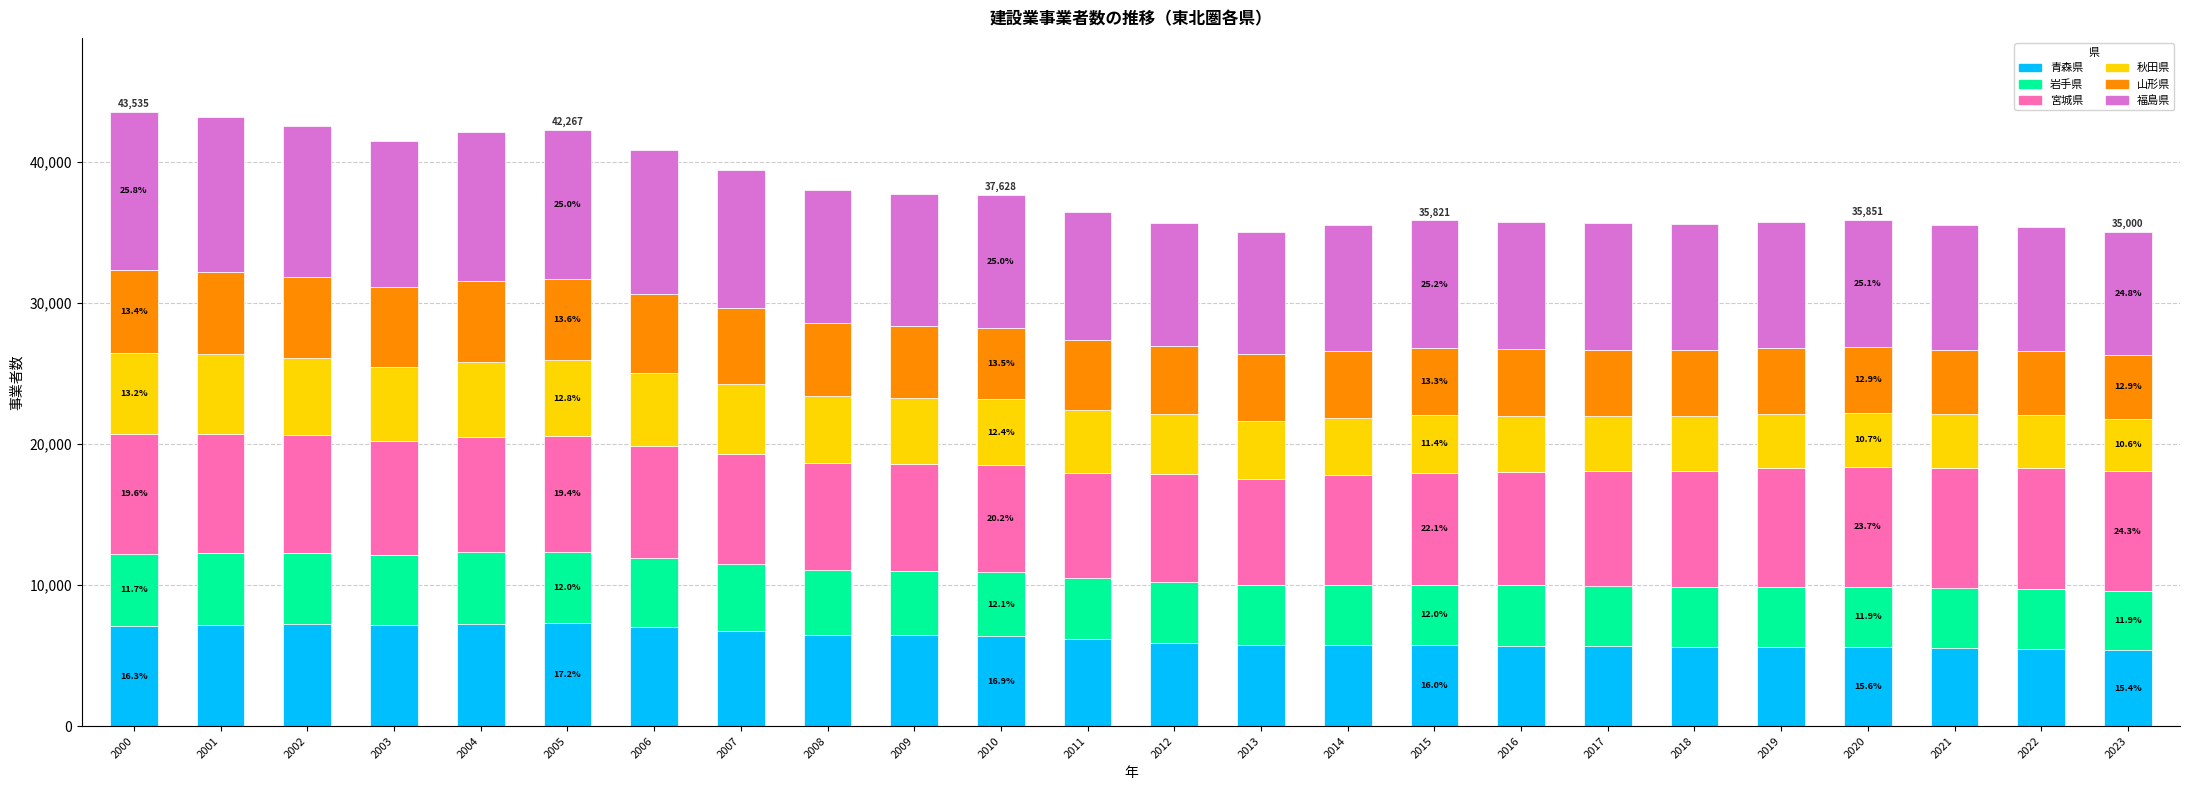

What is the difference between the maximum and minimum values in the 青森県 series?

1880